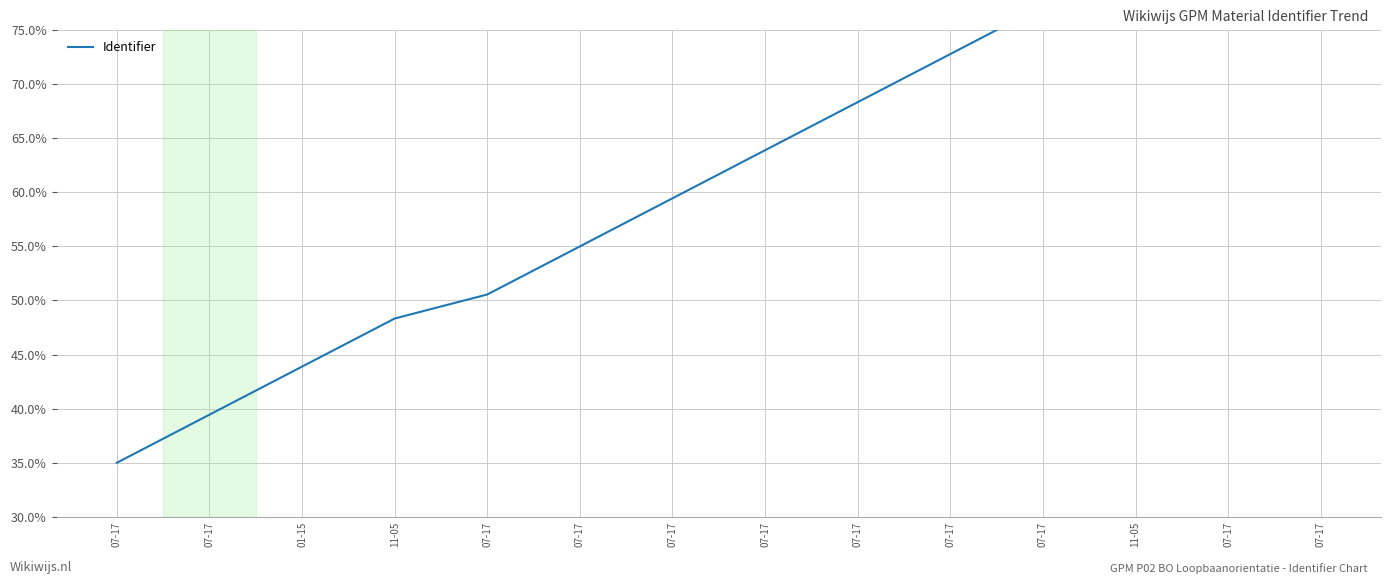

Reading left to right, list all the values displayed in this chart.

35.0	39.4	43.9	48.3	50.6	55.0	59.4	63.9	68.3	72.8	77.2	81.7	86.1	95.0